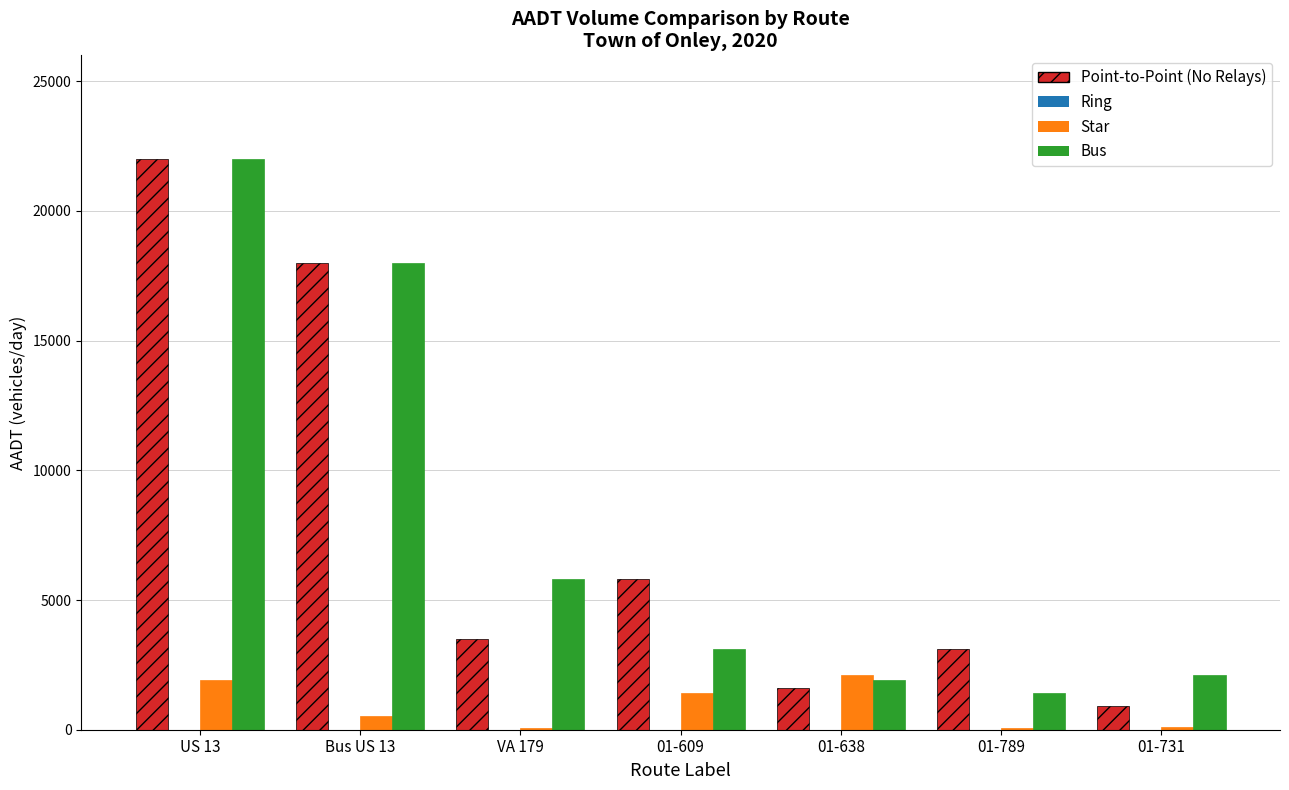

Count the number of data series in this chart.

3